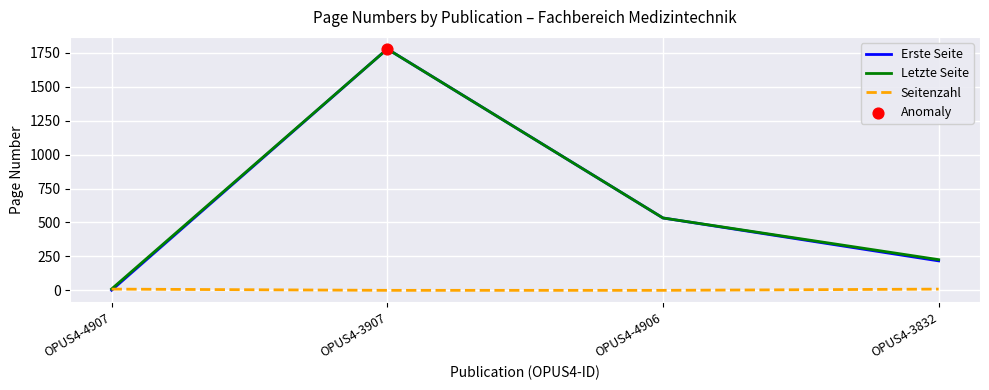

Which series has the widest spread of values?

Erste Seite